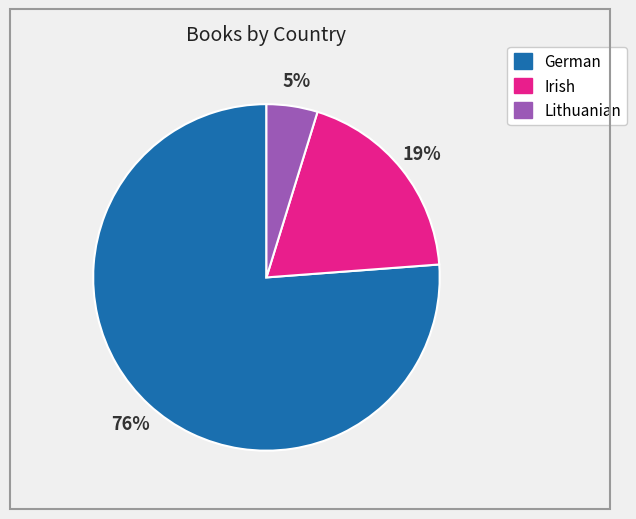

Do Irish and German together represent more than half of the pie?

Yes